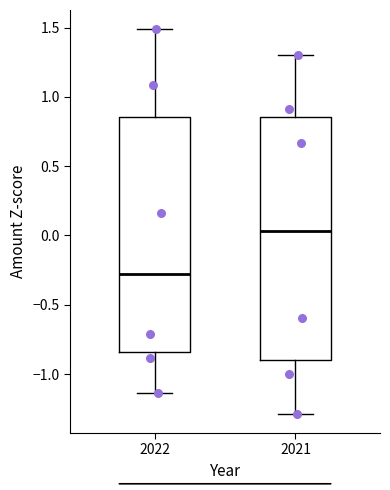

Reading left to right, transcribe this box plot: for each box, give where its median line is, the range the box spans, and where its two whiskers end, as read against the y-axis. The values are not printed on the chart, so give them approximately, as read against the axis.

2022: median -0.25, box -0.85 to 0.85, whiskers -1.15 to 1.50
2021: median 0.05, box -0.90 to 0.85, whiskers -1.30 to 1.30